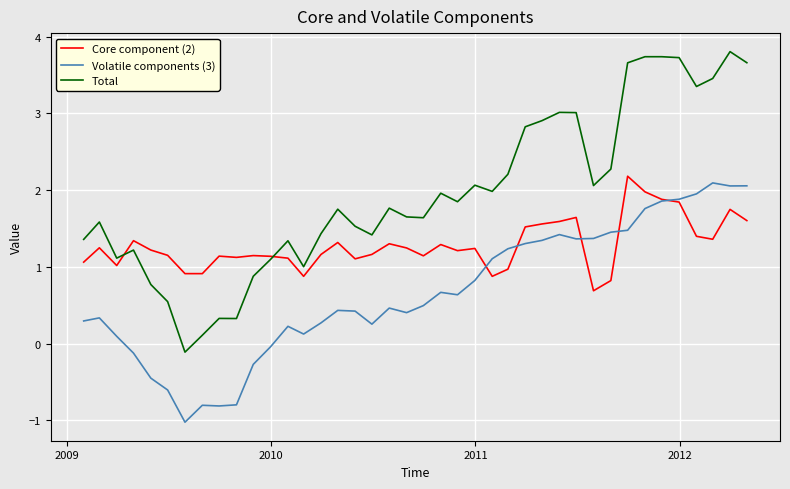

Which series has the largest range (max minus min)?

Total